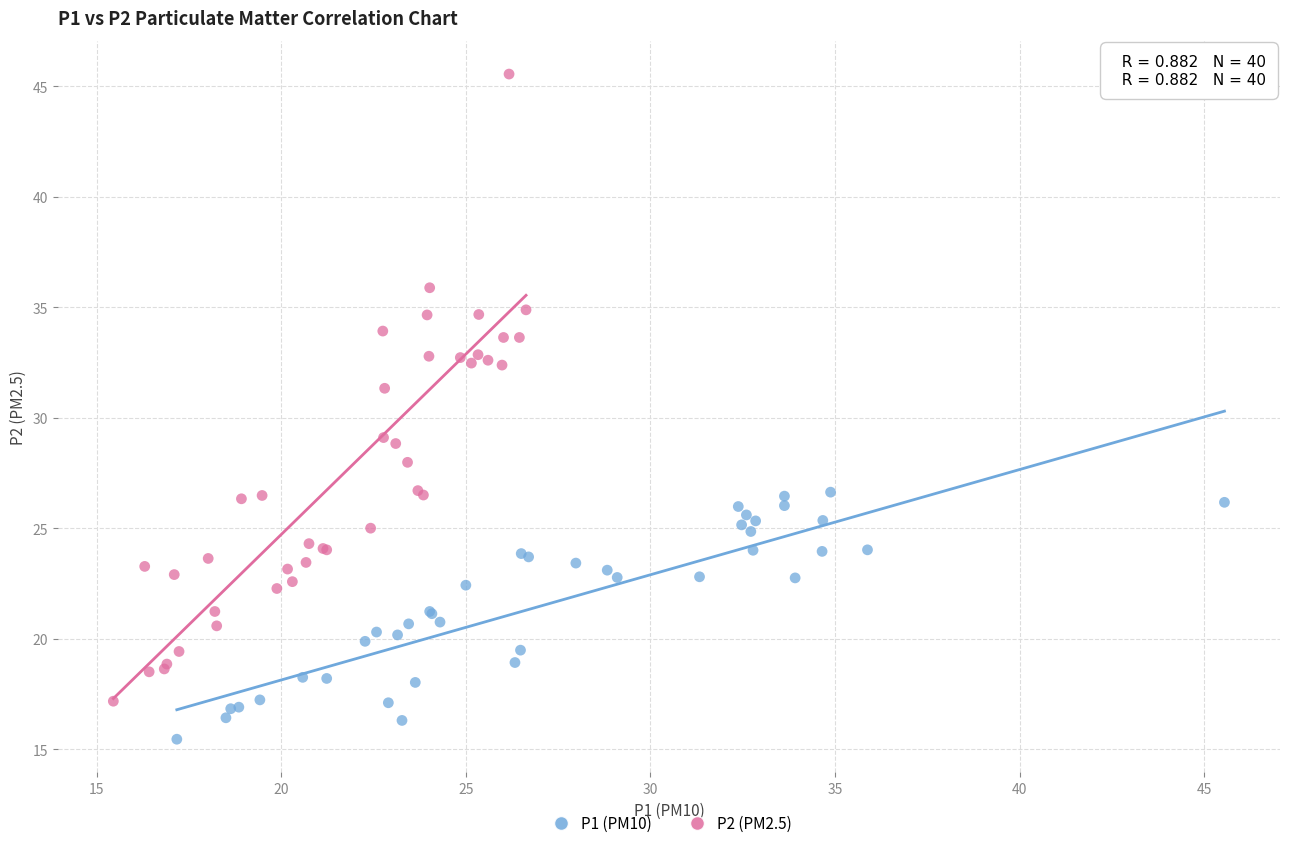

Which series has the largest Y range (max minus min)?

P2 (PM2.5)